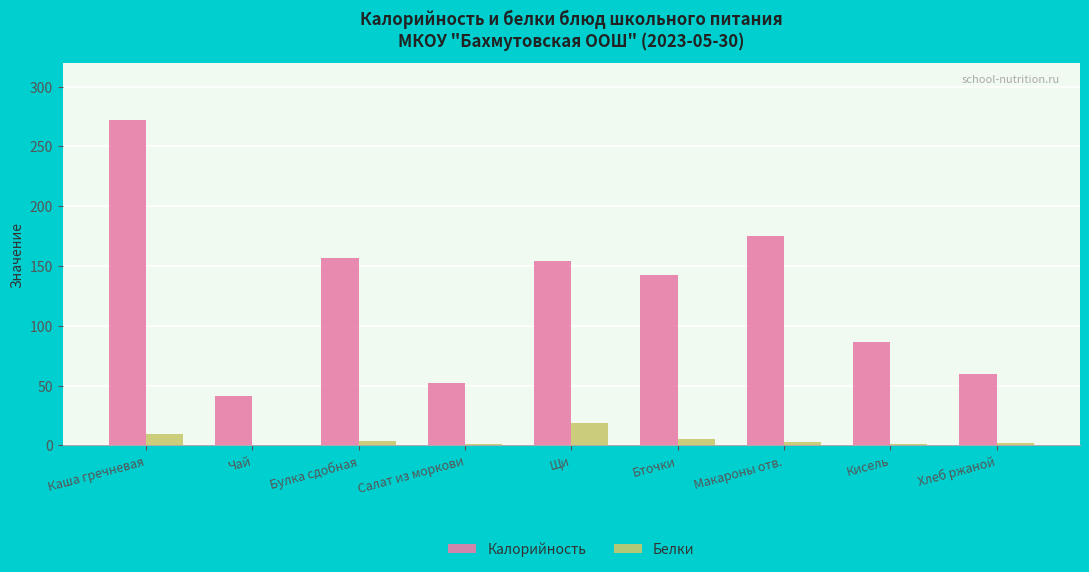

Which series has the widest spread of values?

Калорийность